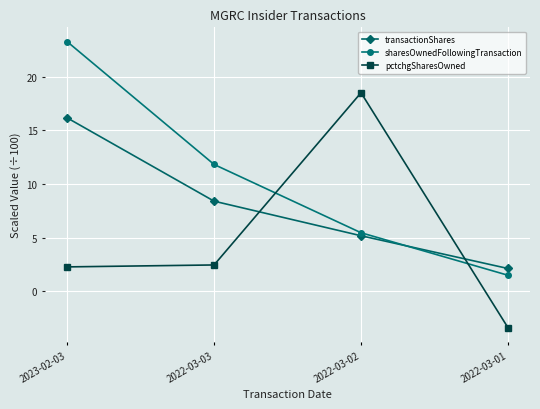

Where is sharesOwnedFollowingTransaction nearest to the value 12?

2022-03-03